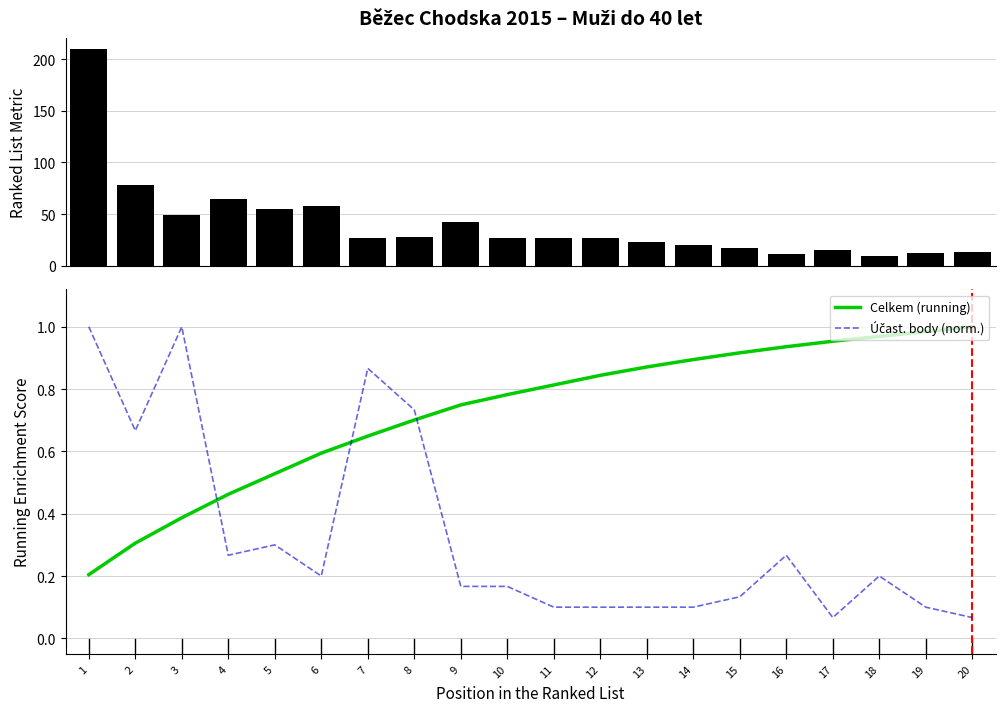

What is the value of the Celkem (running) bar at the 6th from the left?

0.6